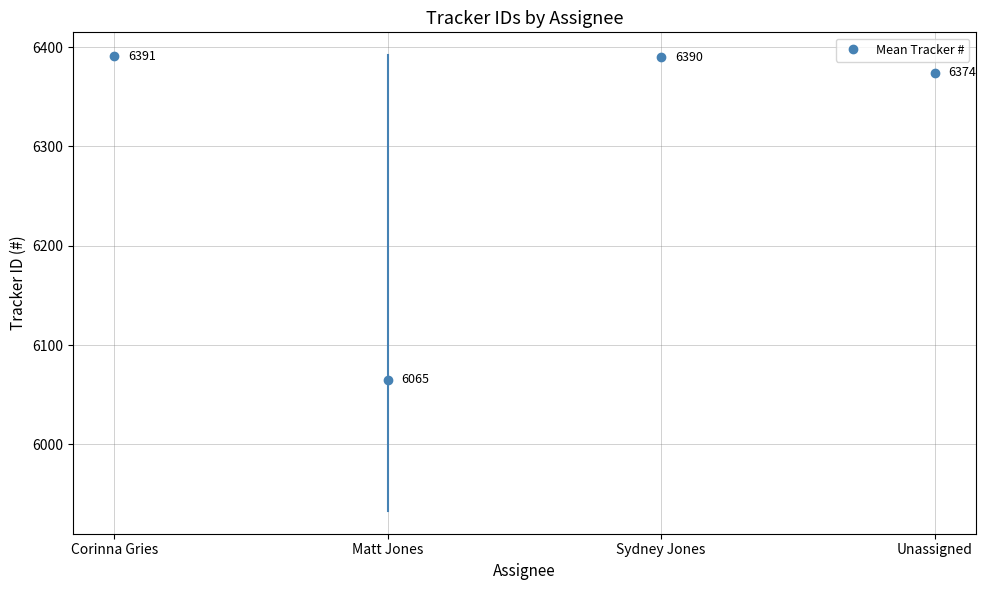

Is it true that the value at 7 is 8312?

False